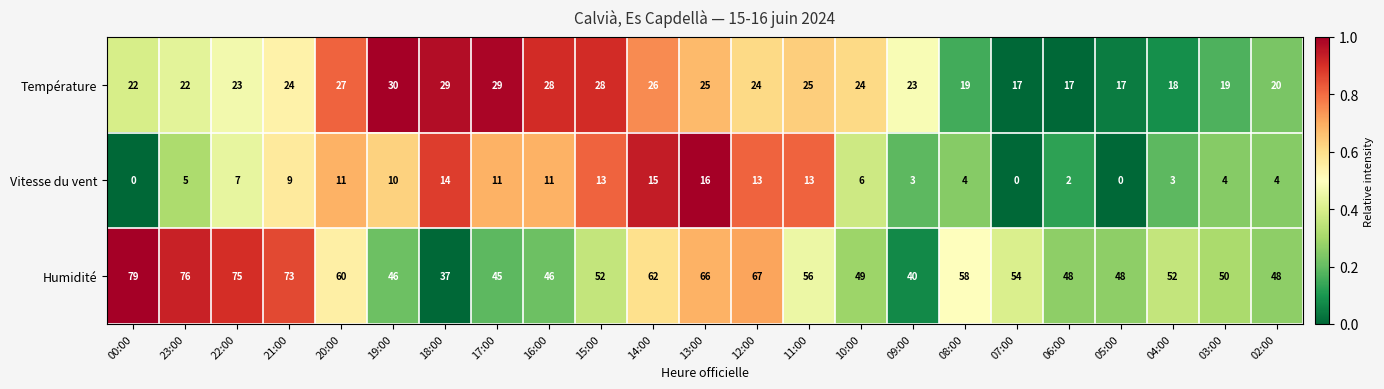

The value of Humidité at 14:00 is 104. True or false?

False